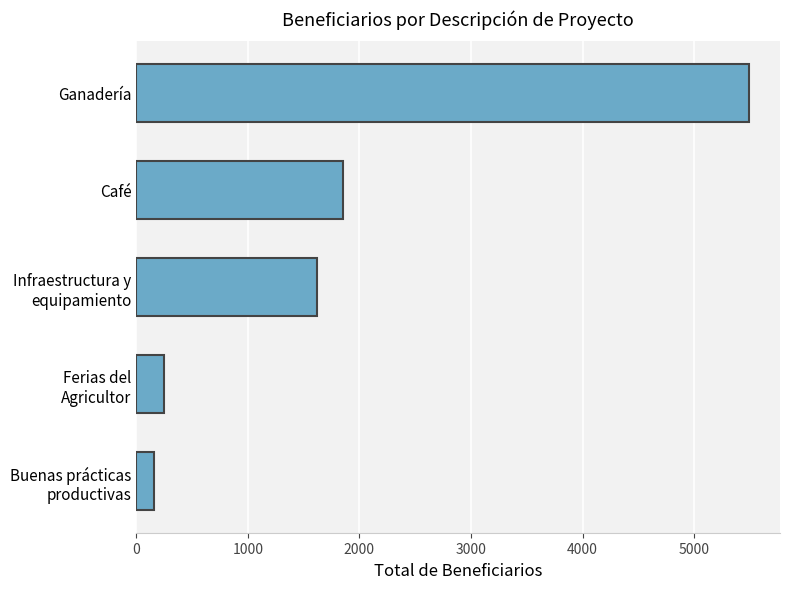

What is the difference between the maximum and second lowest values?

5247